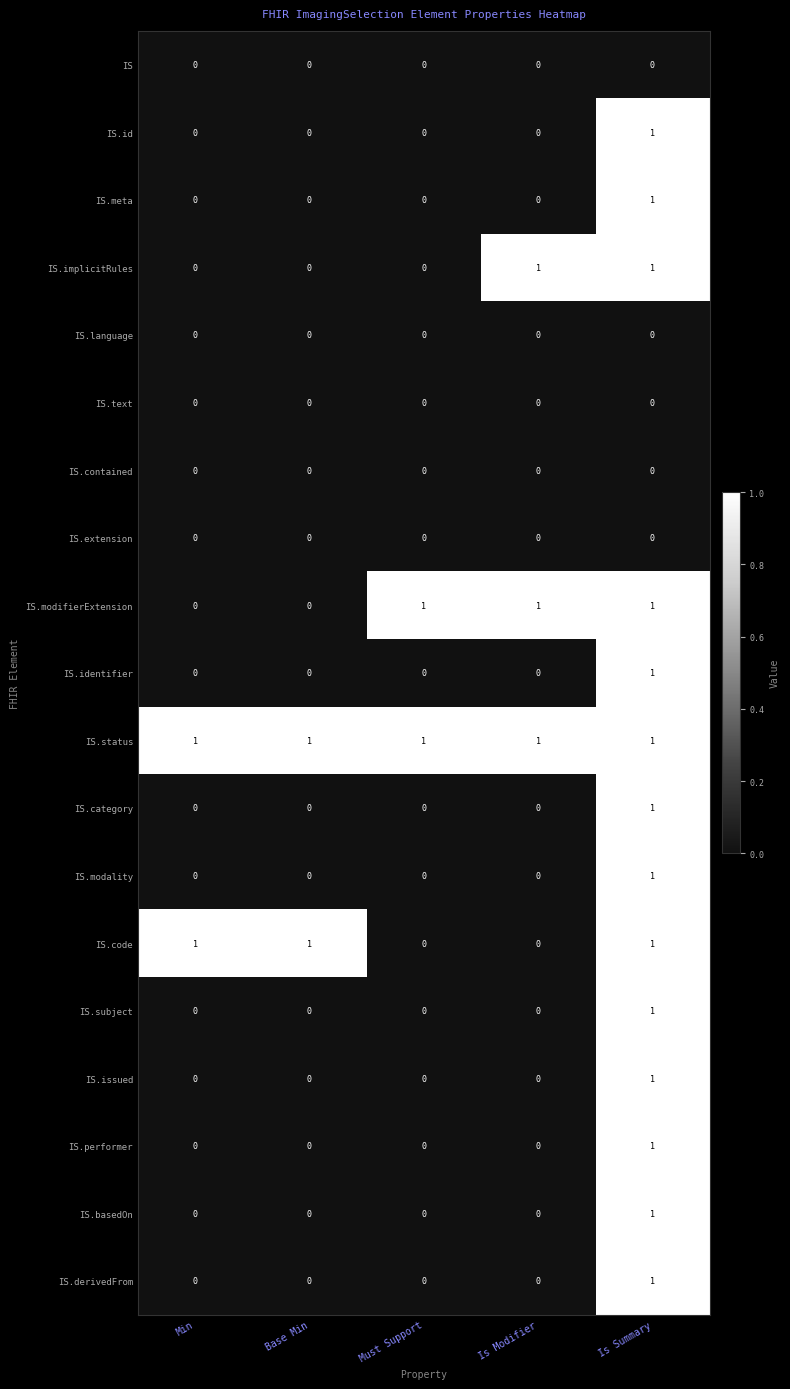

What is the greatest value displayed?

1